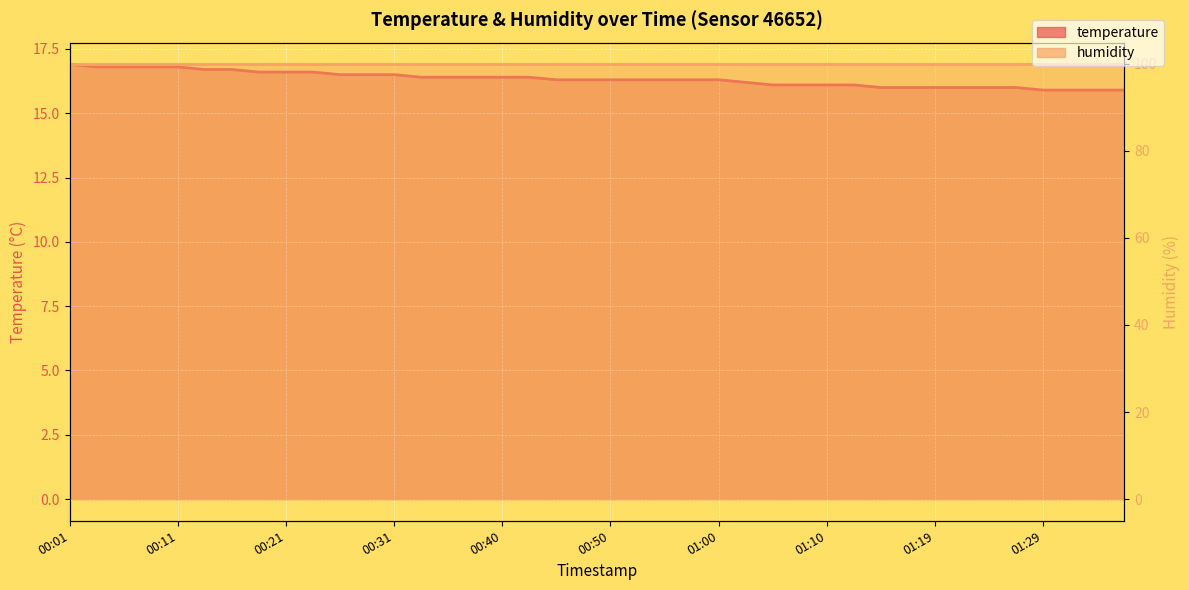

What is the ratio of the value at 00:50 to the value at 01:07?

1.0